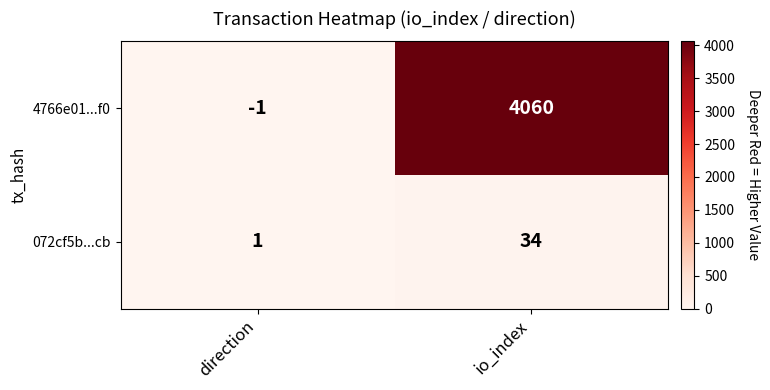

At which category is the sum across all series the highest?

io_index